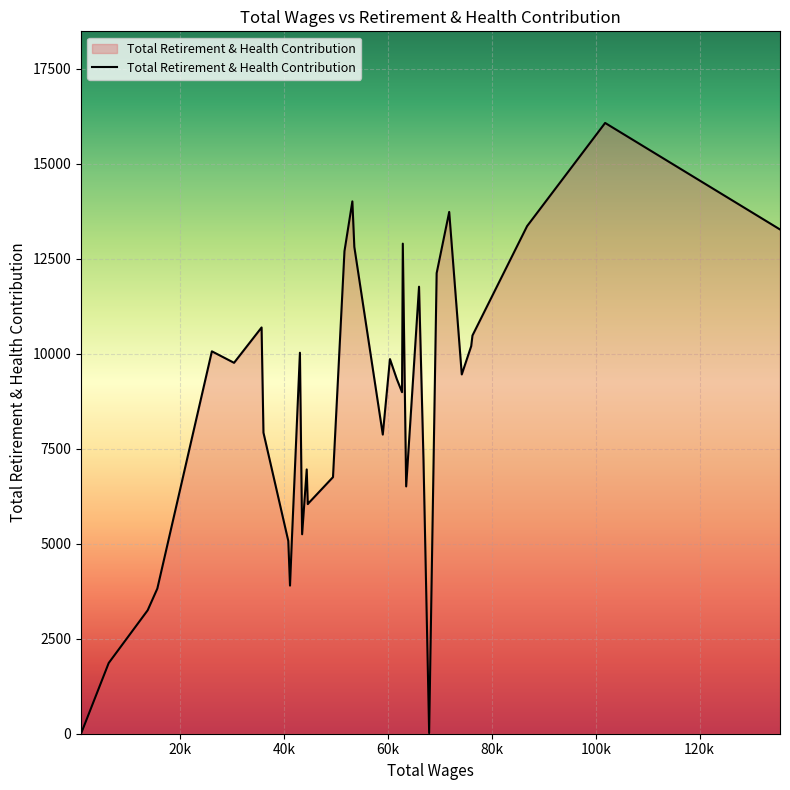

What is the difference between the maximum and minimum values?

16068